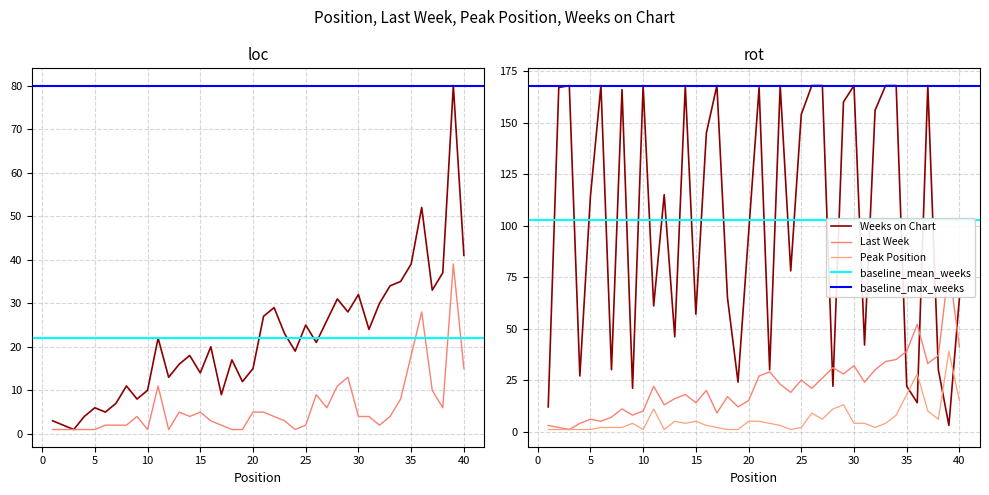

Between 28 and 2, which is larger?

28